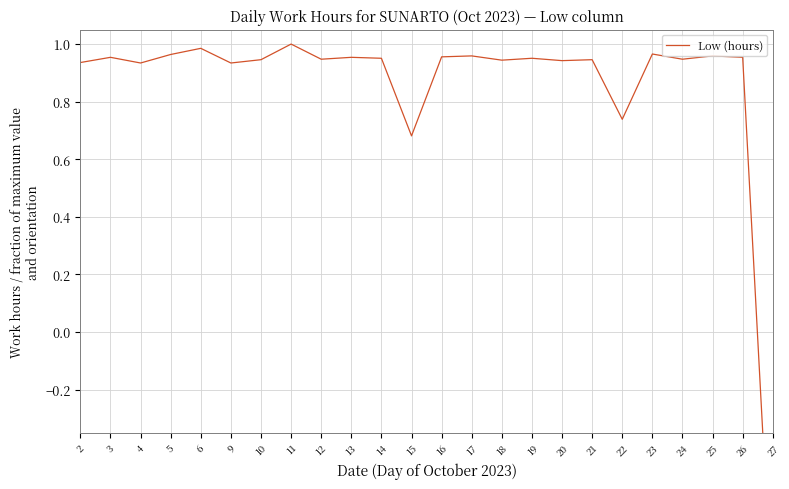

The value at 9 is 0.9. True or false?

True